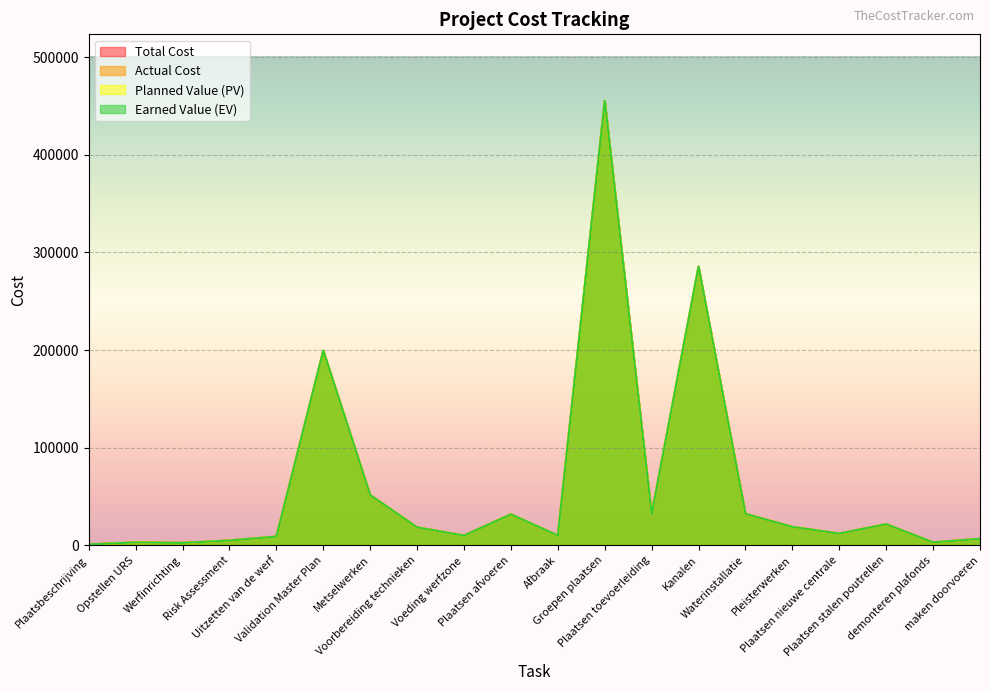

In Planned Value (PV), how many points are lower than both neighbors (excluding endpoints)?

6